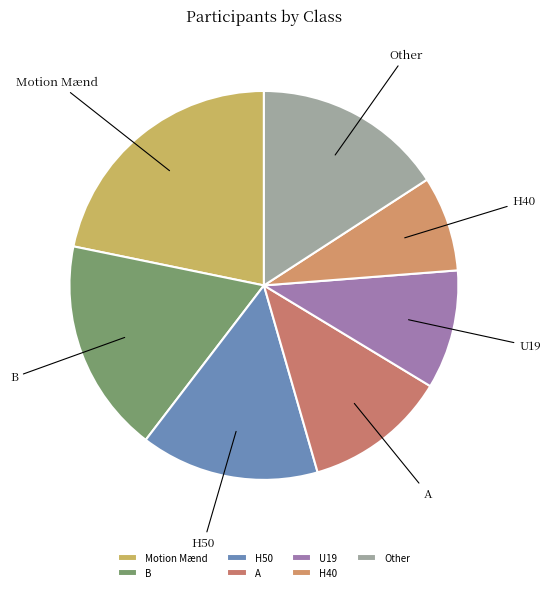

Which category has the smallest portion of the pie?

H40